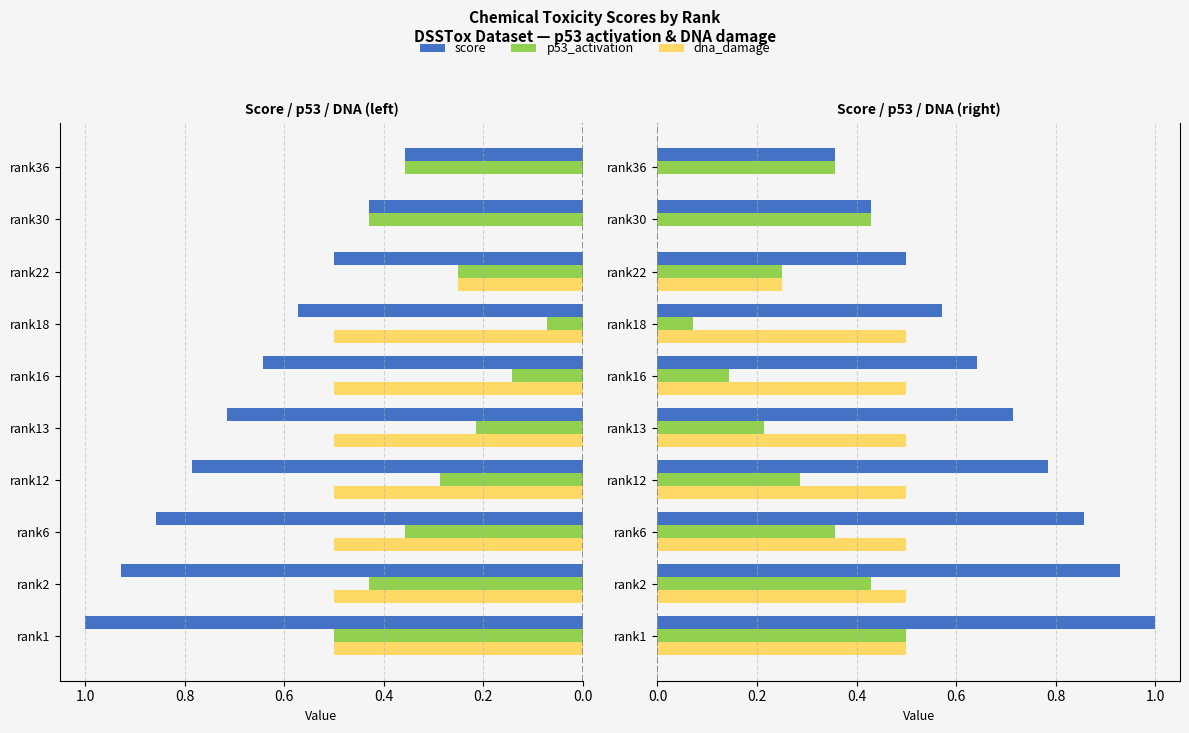

How many categories are shown in the chart?

10